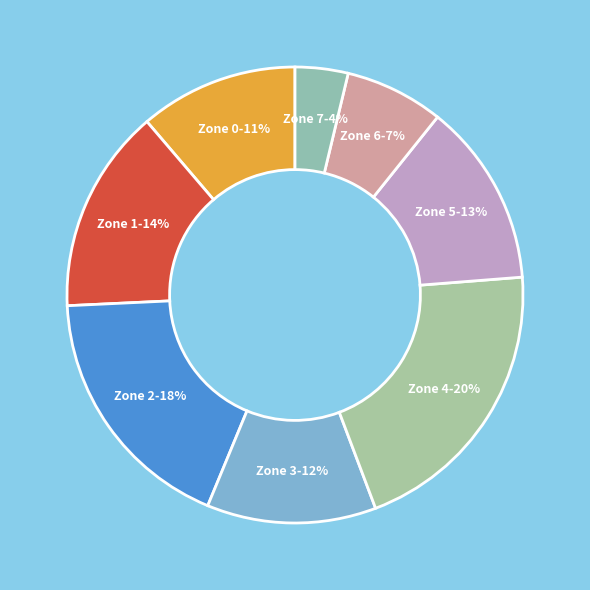

How many slices are in this pie chart?

8